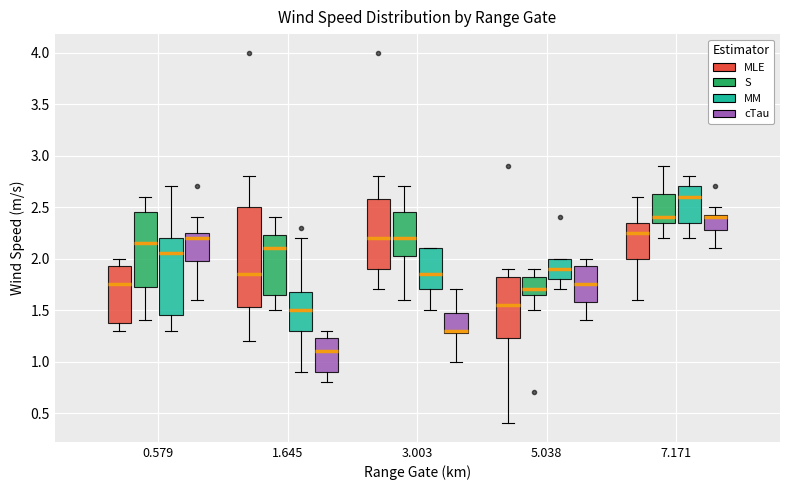

Comparing the boxes themselves (not the whiskers), which one is the tallest?

1.645 (MLE)